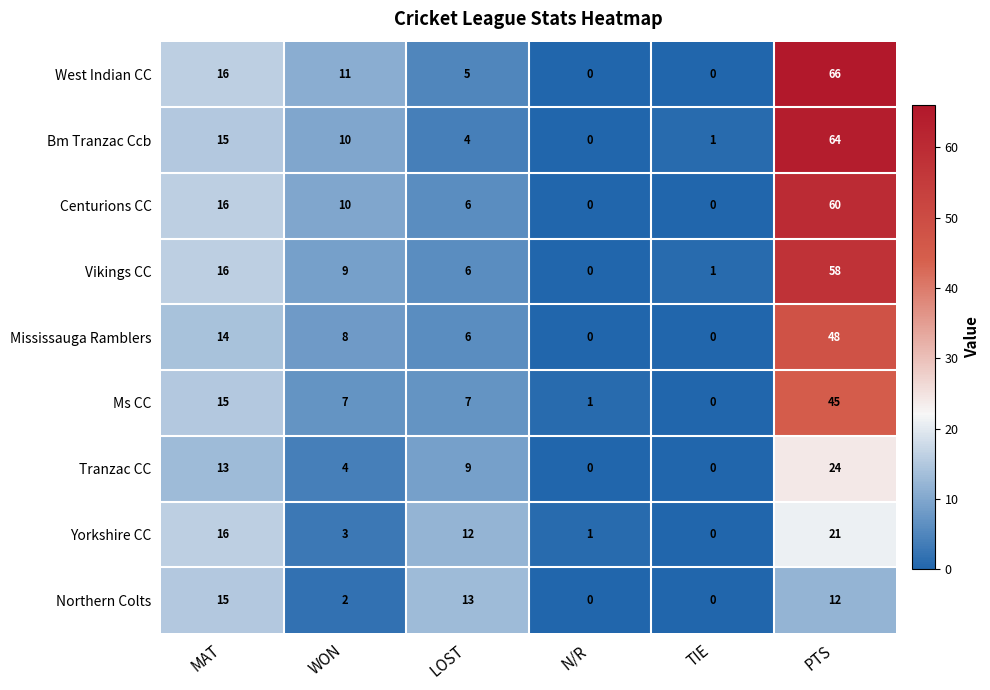

Which series has the largest range (max minus min)?

West Indian CC